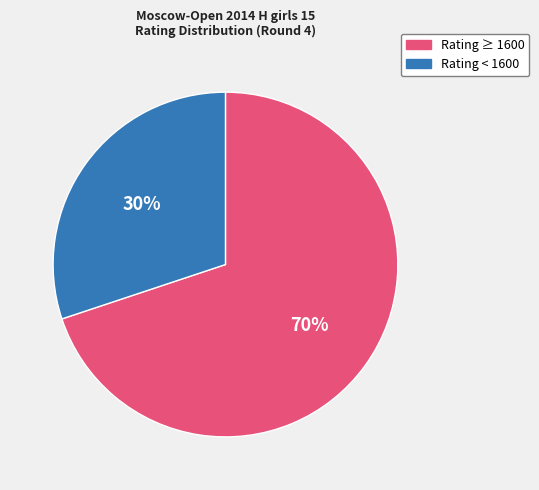

To the nearest percent, what is the average slice percentage?

50%